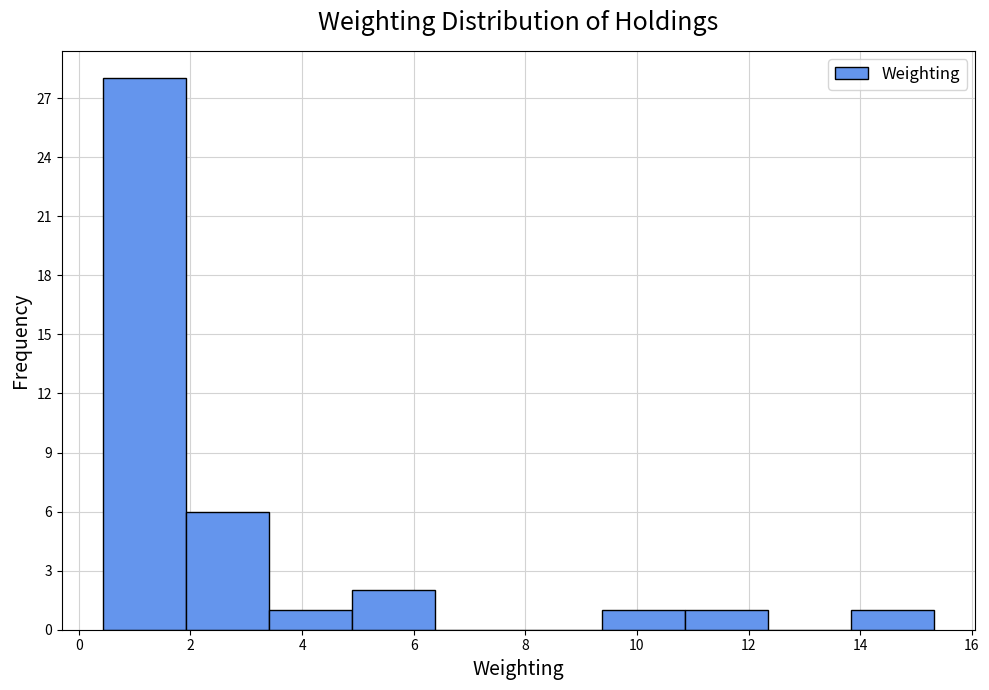

Reading left to right, transcribe this chart: for each bar, give the range it covers on the x-axis and its height. Neither the bar edges nor the heights are printed on the chart, so give them approximately, as read against the axes.

0.4 to 2.0: 28
2.0 to 3.4: 6
3.4 to 5.0: 1
5.0 to 6.4: 2
6.4 to 7.8: 0
7.8 to 9.4: 0
9.4 to 10.8: 1
10.8 to 12.4: 1
12.4 to 13.8: 0
13.8 to 15.4: 1